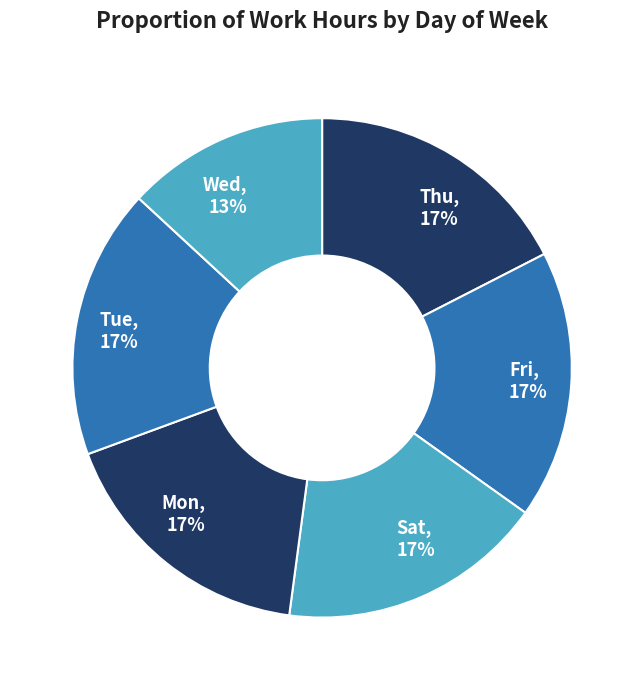

What percentage is the Mon, 17% slice, to the nearest percent?

17%